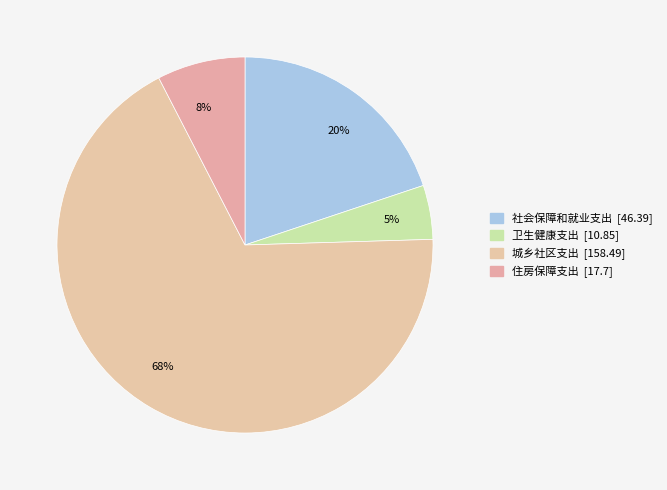

Which has a higher value, 68% or 8%?

68%